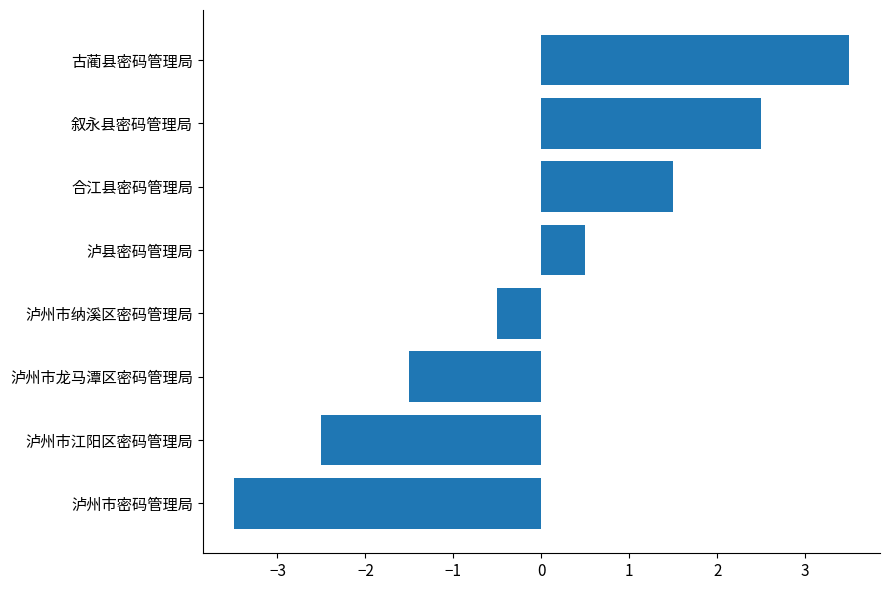

How many series are shown in this chart?

1